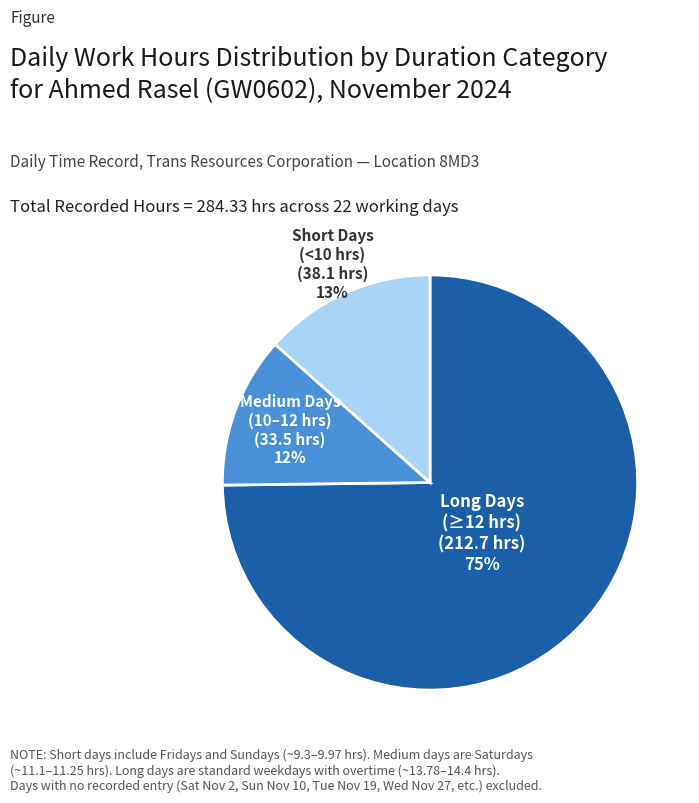

Is there any slice that represents more than half of the pie?

Yes